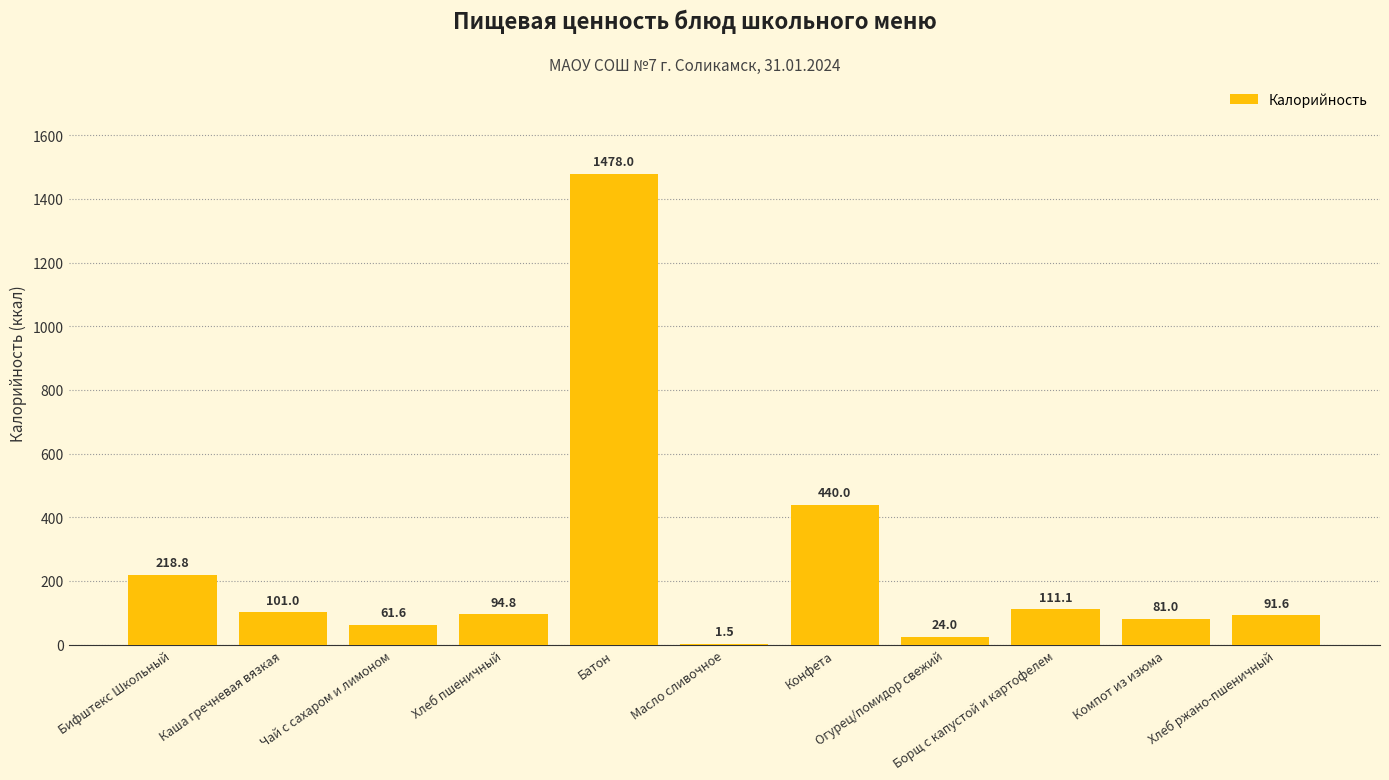

What is the change in value from Огурец/помидор свежий to Борщ с капустой и картофелем?

+87.1